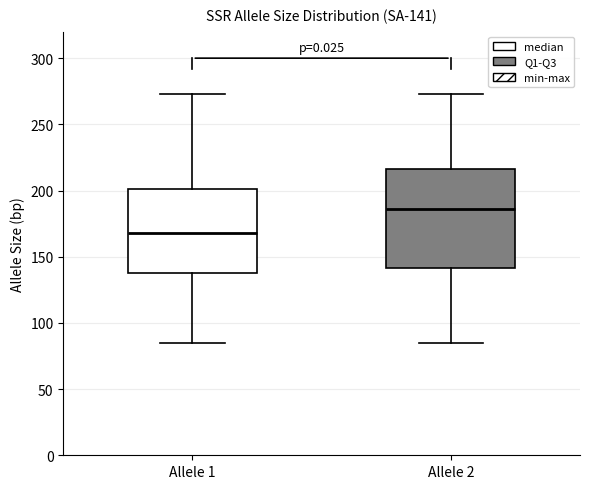

Which box has the highest median line?

Allele 2